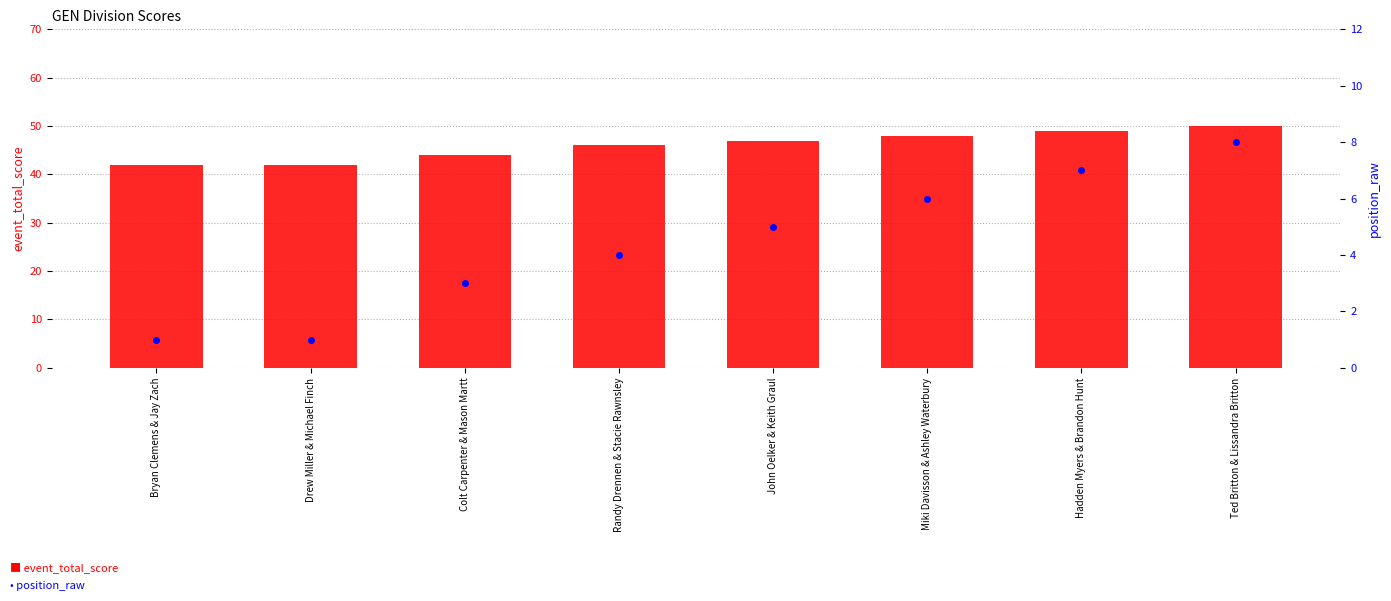

Is the value of position_raw at Bryan Clemens & Jay Zach greater than the value of event_total_score at Drew Miller & Michael Finch?

No